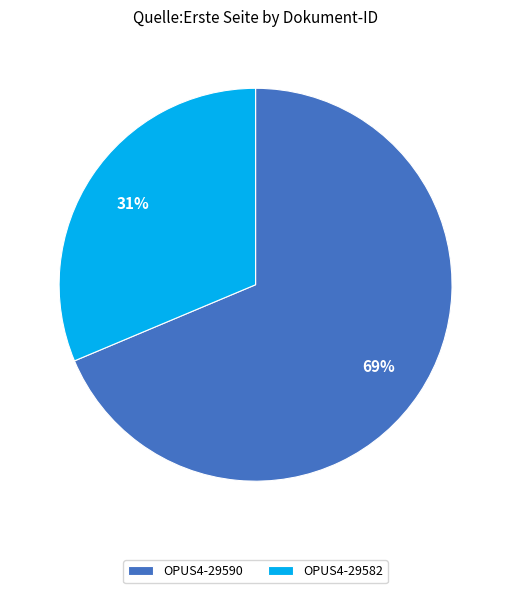

To the nearest percent, what is the combined percentage of OPUS4-29582 and OPUS4-29590?

100%